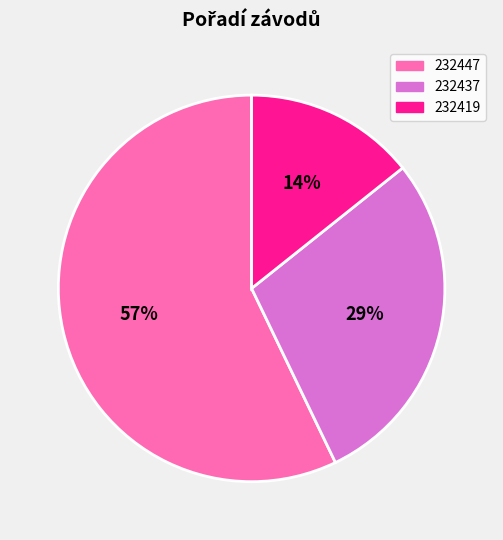

True or false: 232447 accounts for 57% of the total.

True